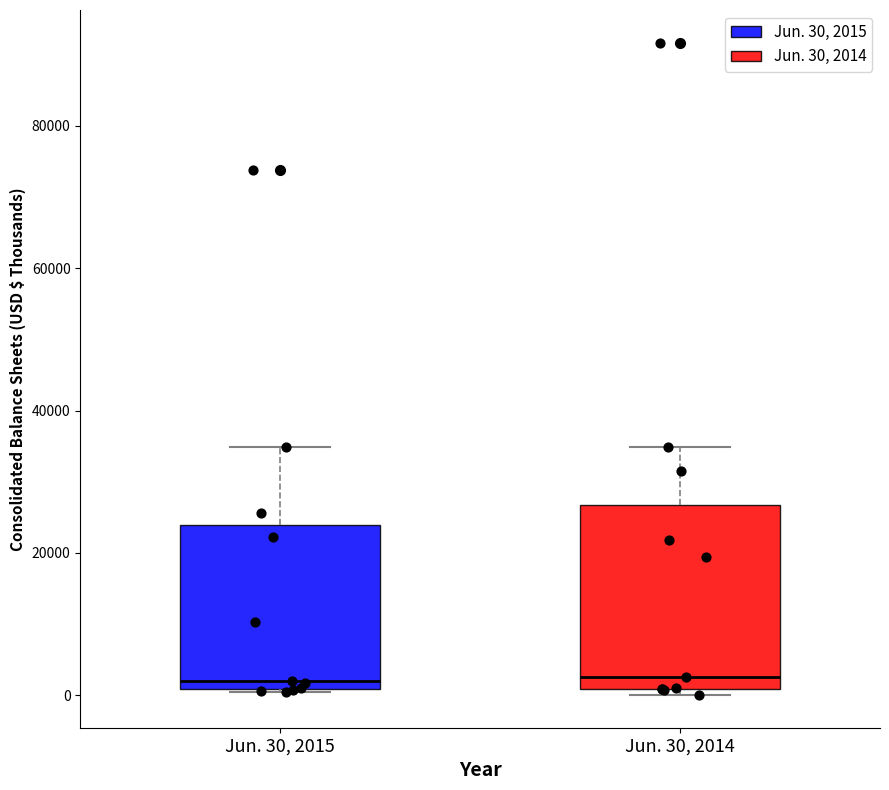

Where is the upper edge of the box for Jun. 30, 2014 on the y-axis? The values are not printed on the chart, so give them approximately, as read against the axis.

26000